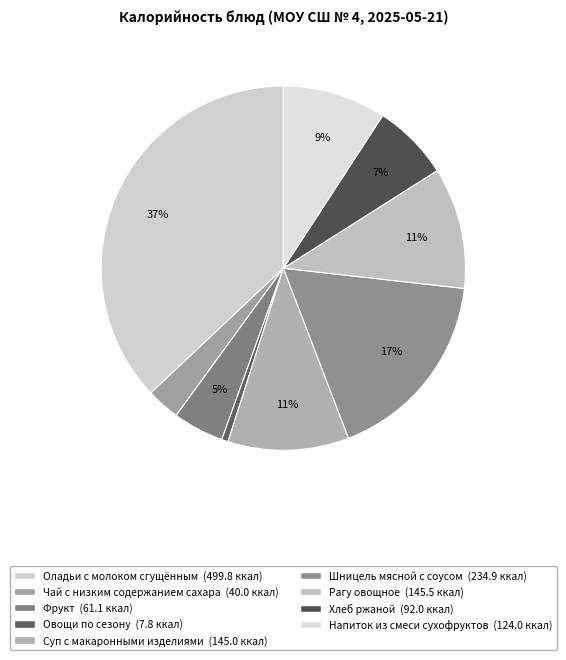

Which slice is the largest?

Оладьи с молоком сгущённым